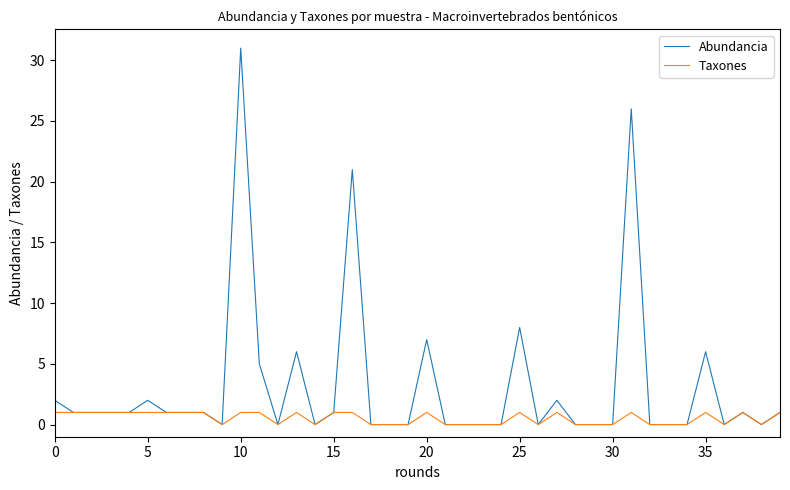

At how many categories does at least one series exceed 13?

3